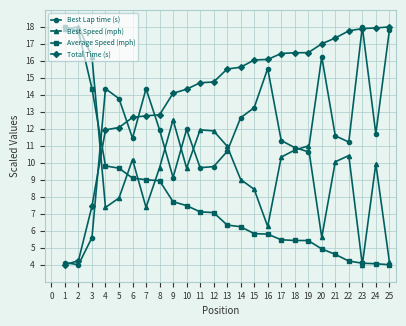

The Best Speed (mph) series shows 18.2 at 17. True or false?

False